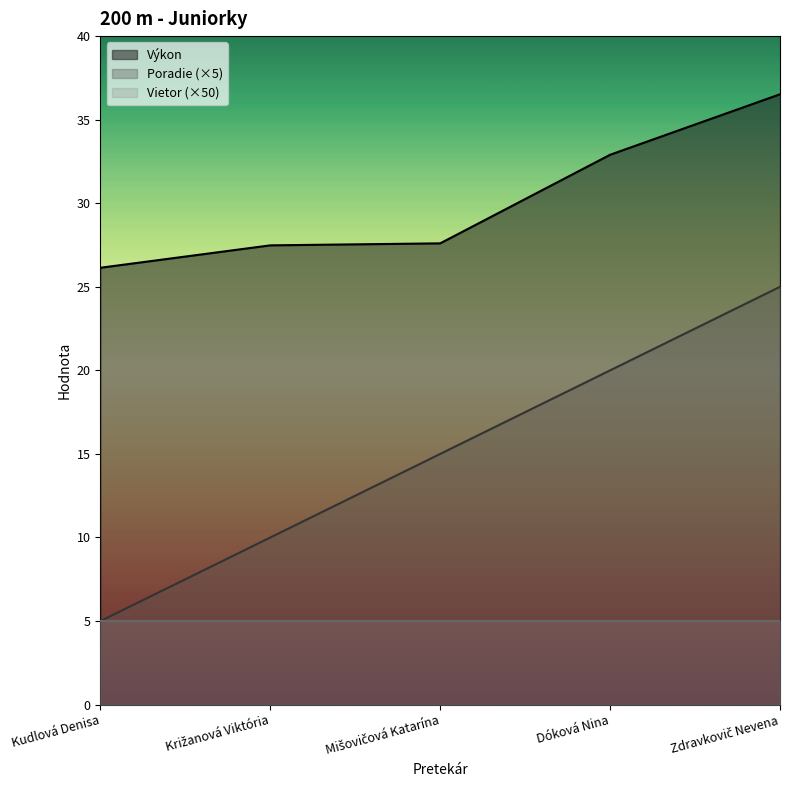

What are all the series names shown in the legend?

Výkon, Poradie (×5), Vietor (×50)